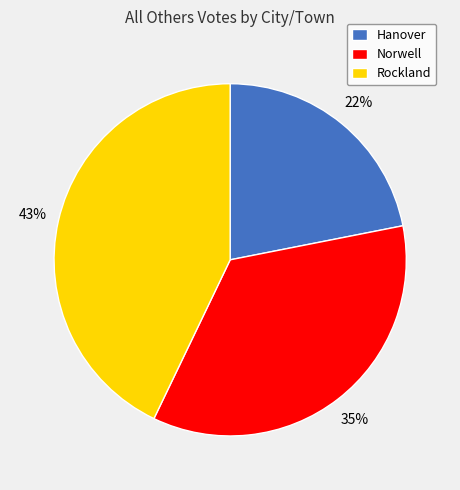

Do Rockland and Norwell together represent more than half of the pie?

Yes